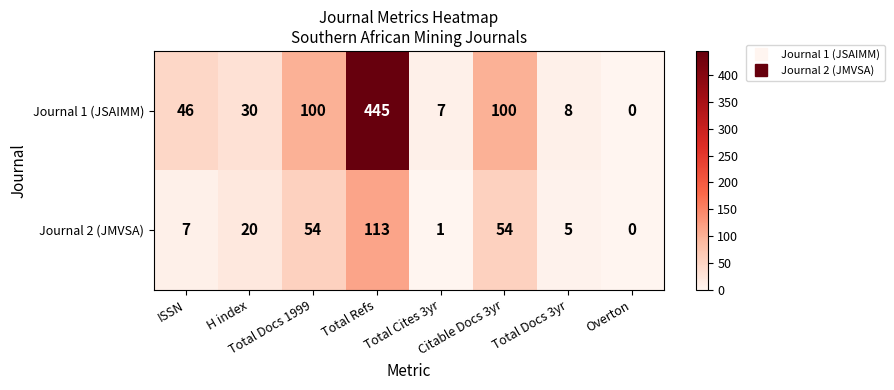

How many positive values does the Journal 2 (JMVSA) series have?

7